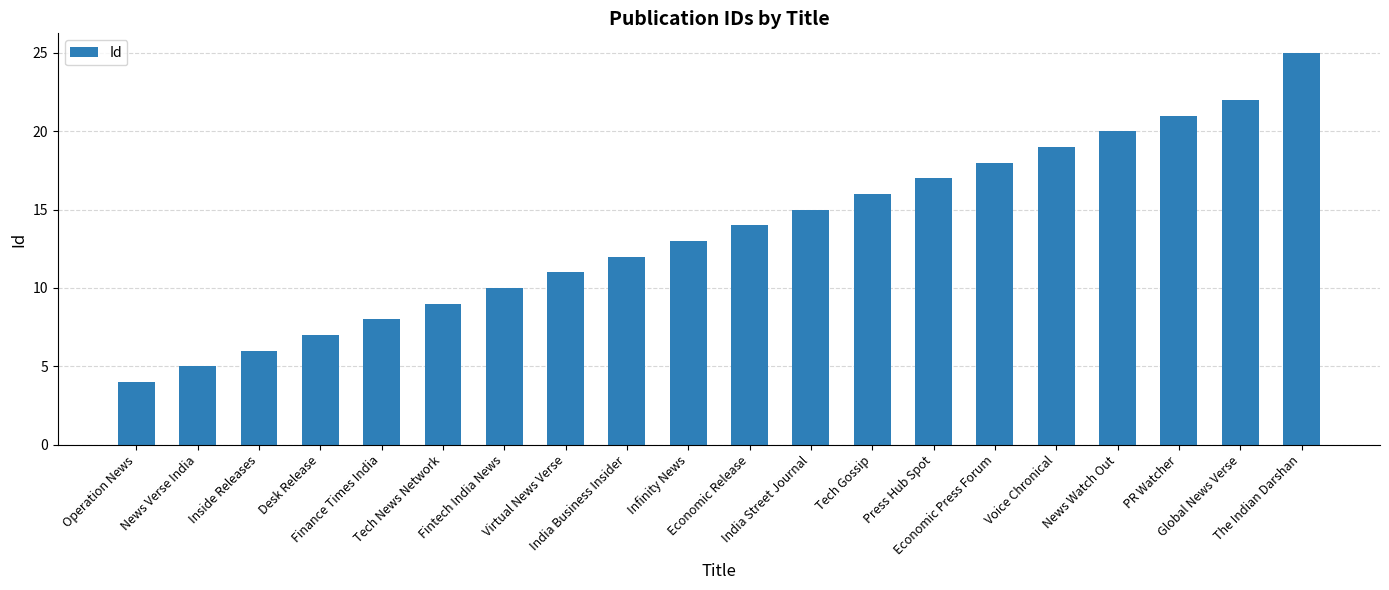

What is the sum of all values?

272